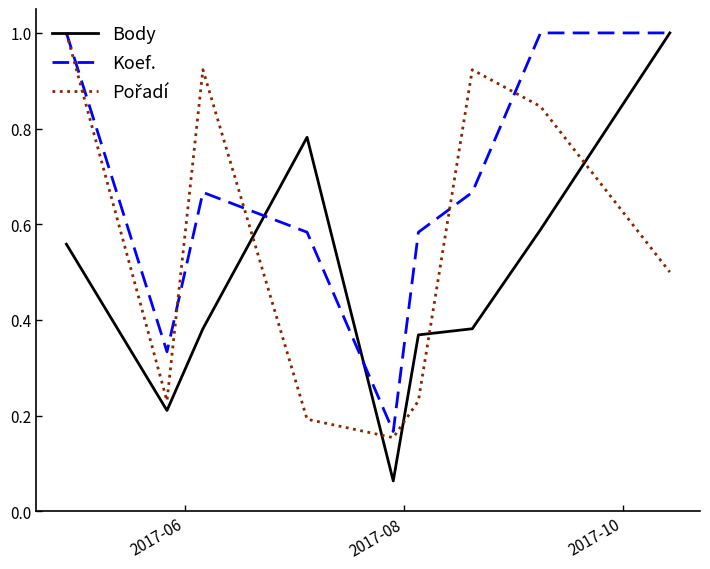

Which series has the largest range (max minus min)?

Body